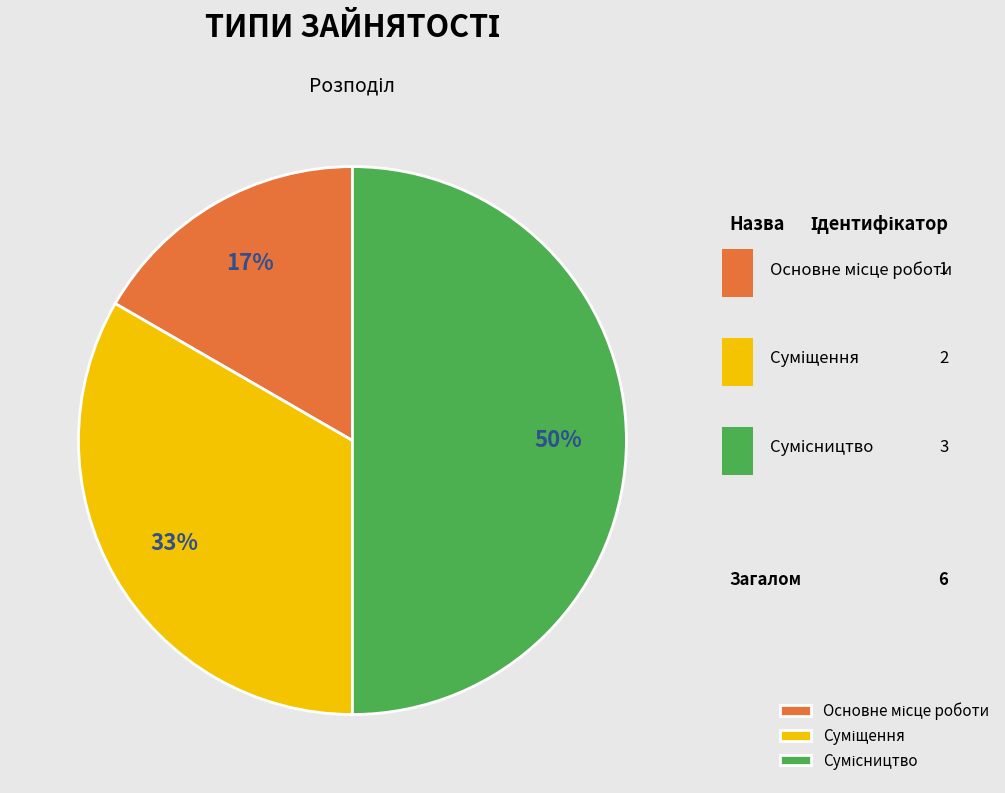

Is Сумісництво the majority of the pie?

No